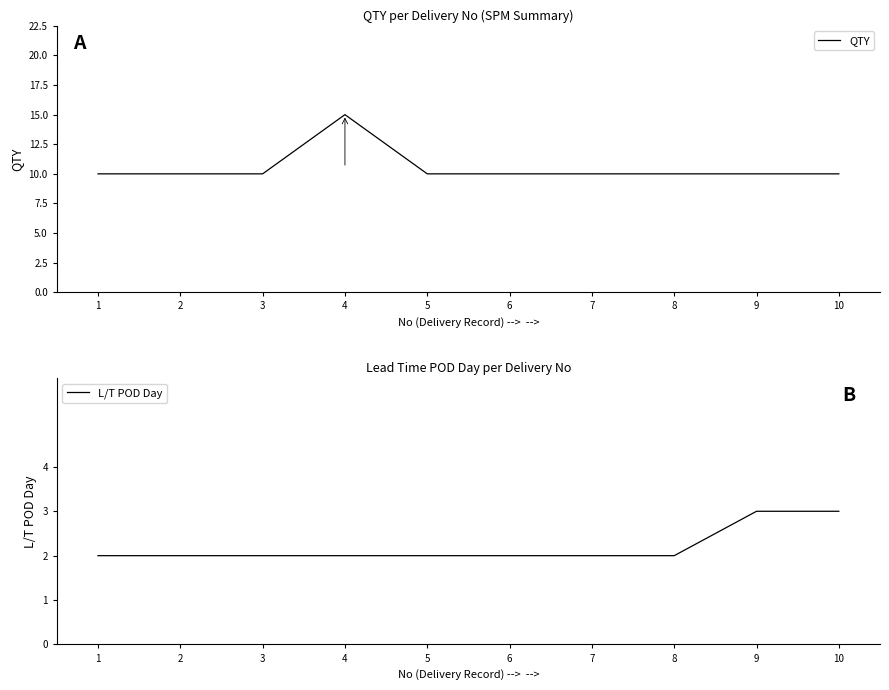

Reading right to left, transcribe all the data shown in this chart.

QTY: 10=10	9=10	8=10	7=10	6=10	5=10	4=15	3=10	2=10	1=10
L/T POD Day: 10=3	9=3	8=2	7=2	6=2	5=2	4=2	3=2	2=2	1=2